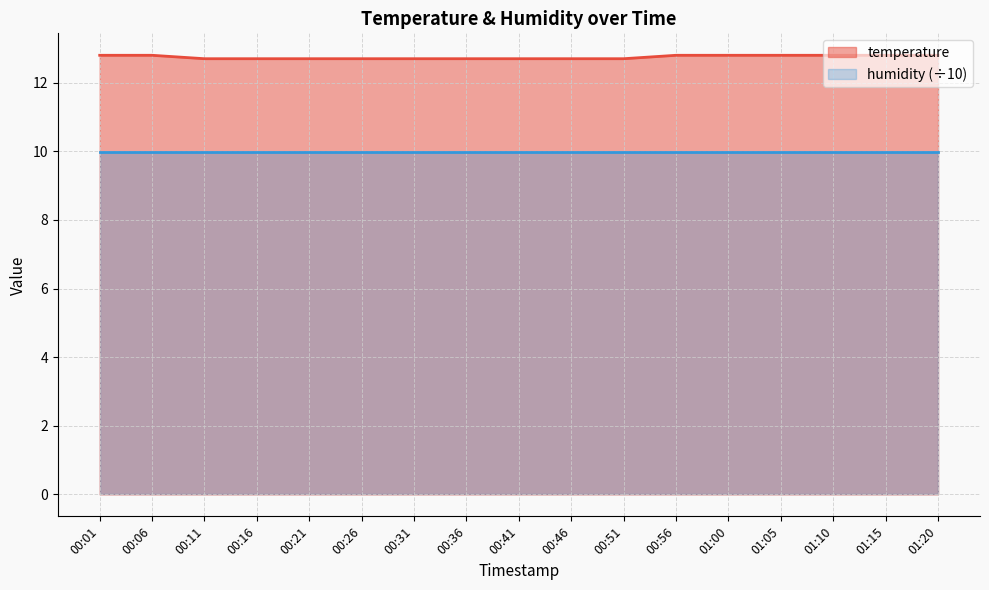

What is the smallest value displayed?

10.0